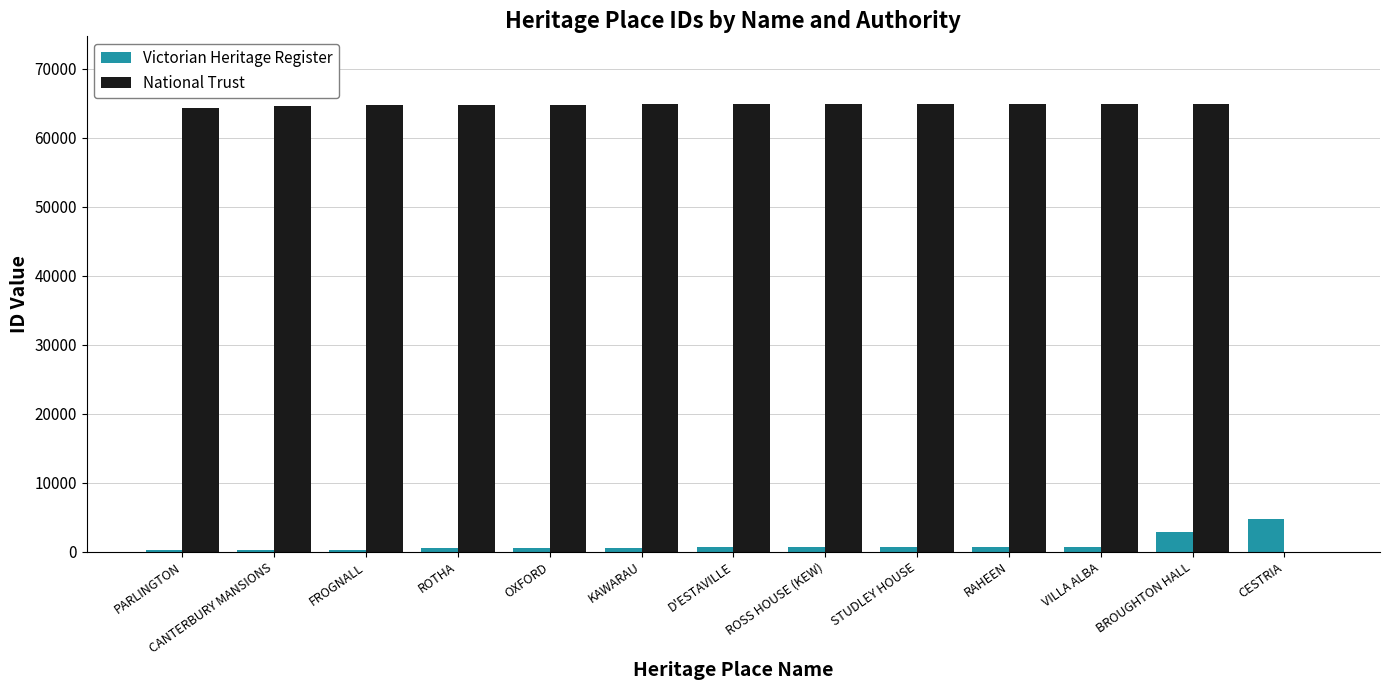

How many data points does each series have?

13